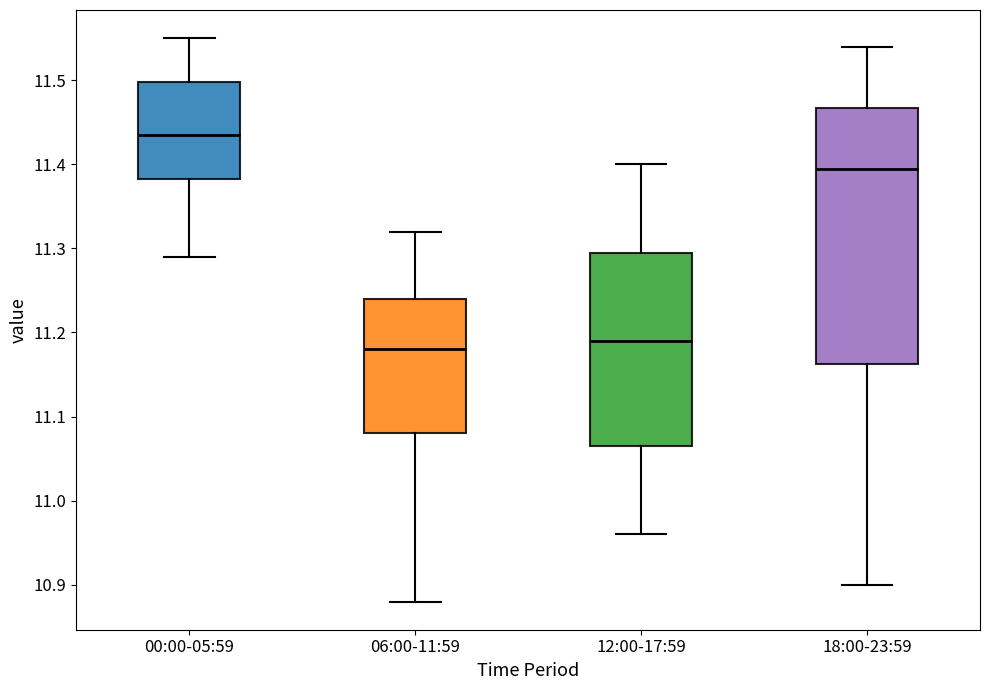

Which box's median line is the highest?

00:00-05:59